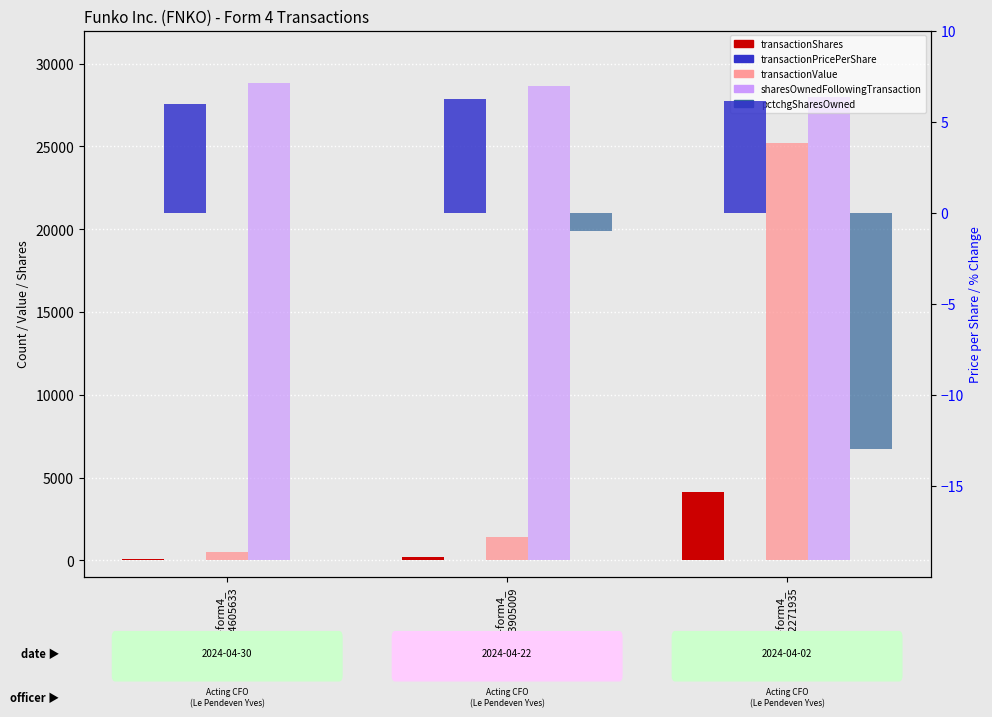

How many values in the transactionValue series exceed 1388?

1